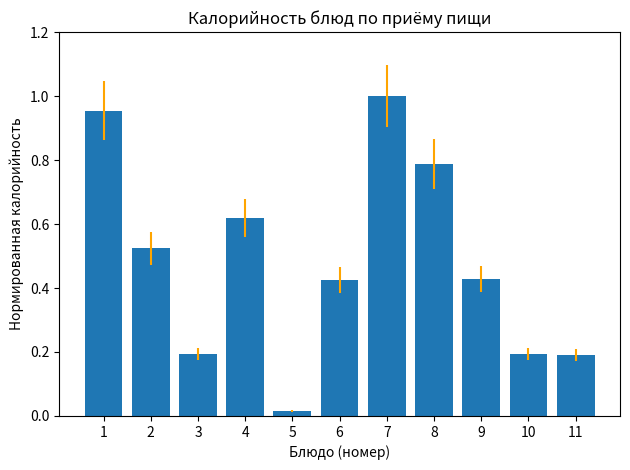

At which category does the chart reach its minimum across all series?

5